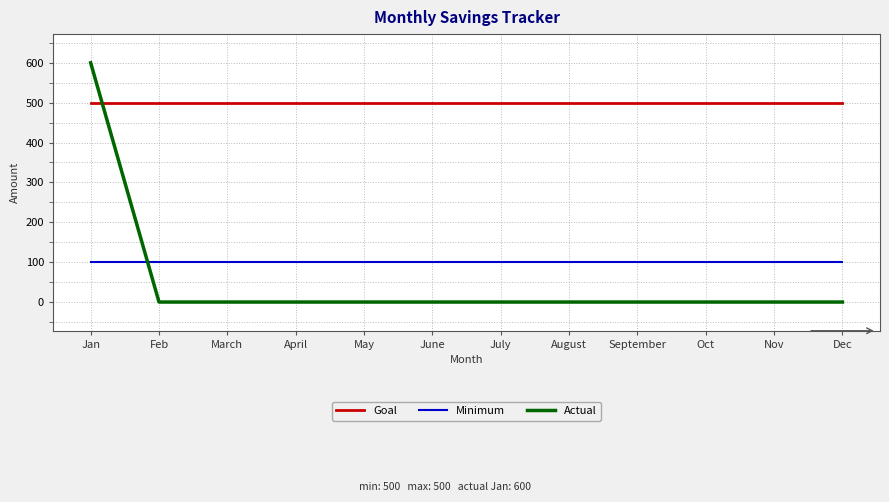

Does the chart have visible grid lines?

Yes